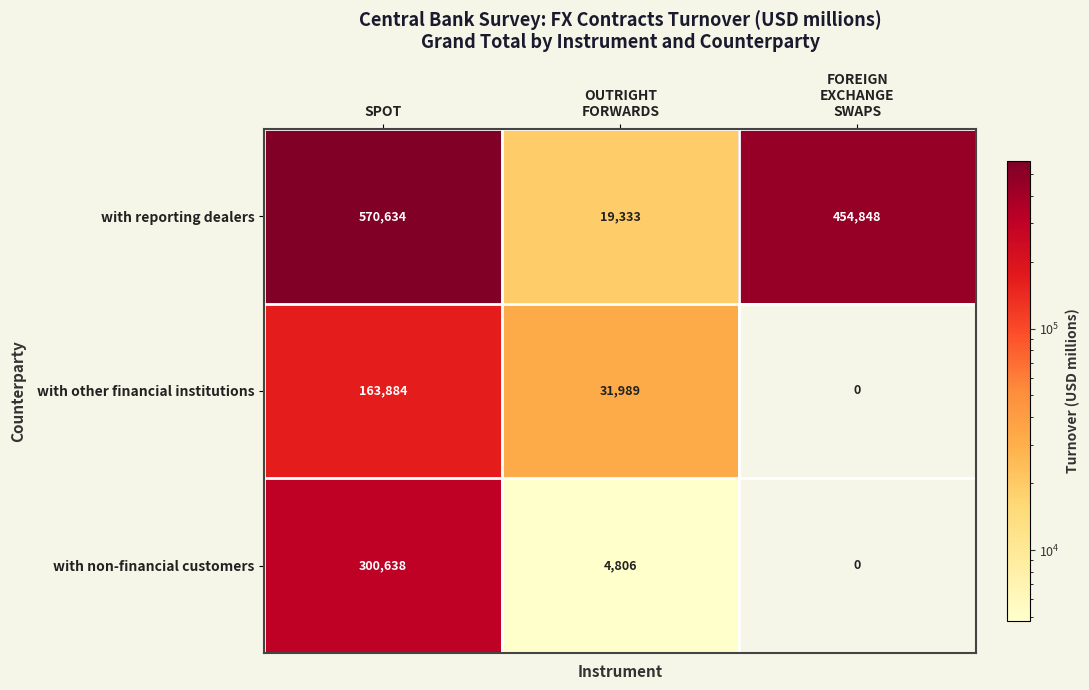

What is the approximate value of with non-financial customers at SPOT, to the nearest 50?

300650